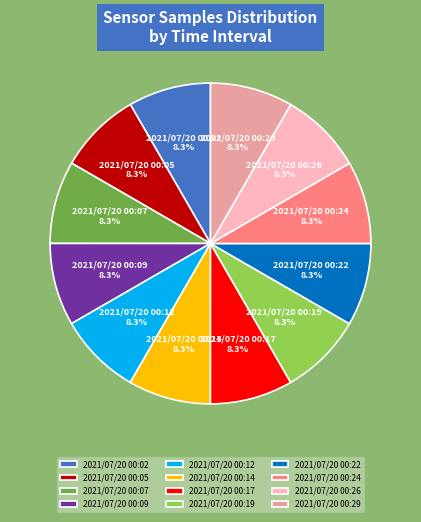

To the nearest percent, what is the average slice percentage?

8%